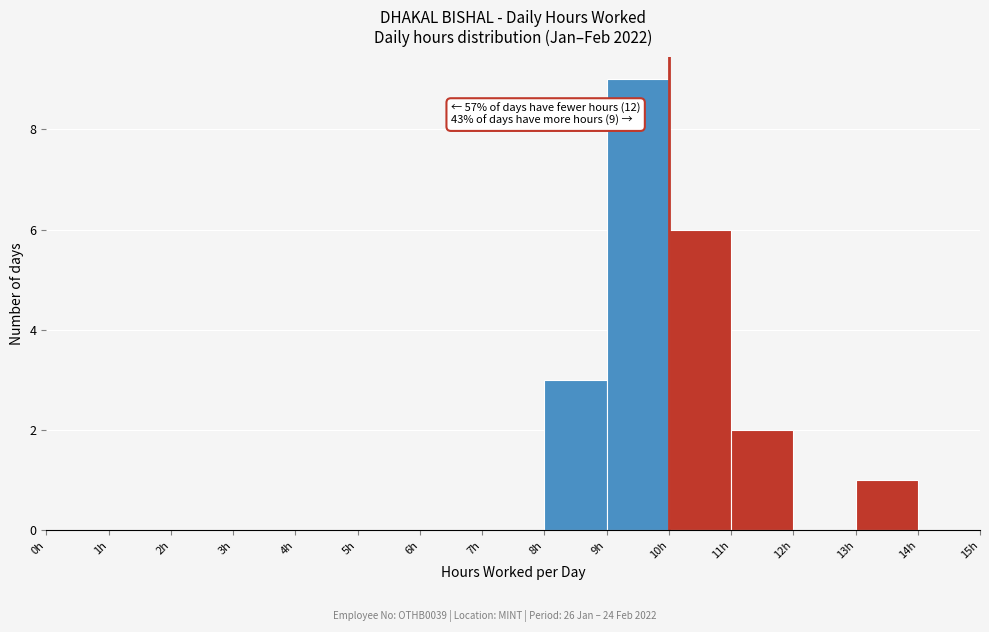

Over which range of the x-axis is the bar tallest?

9 to 10